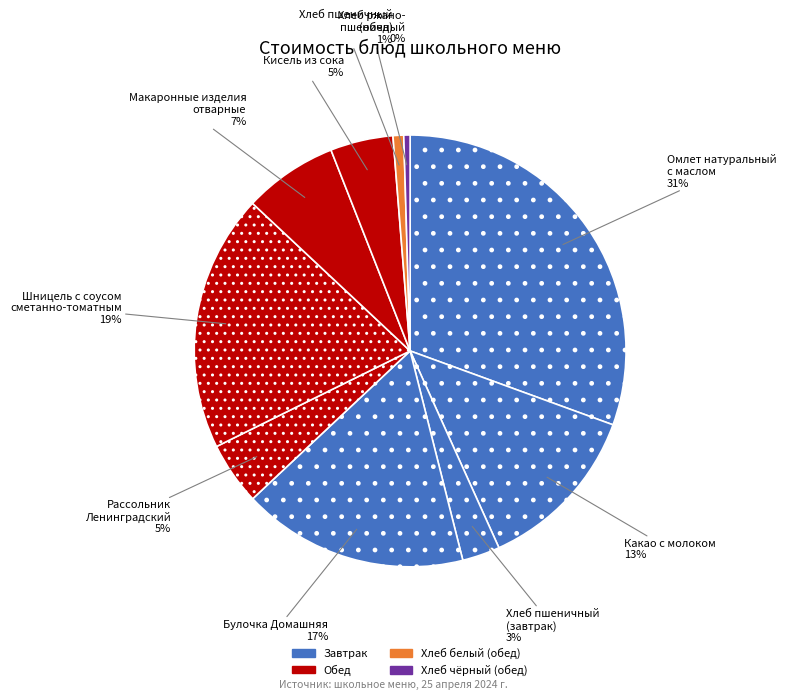

How many segments does this pie chart have?

10